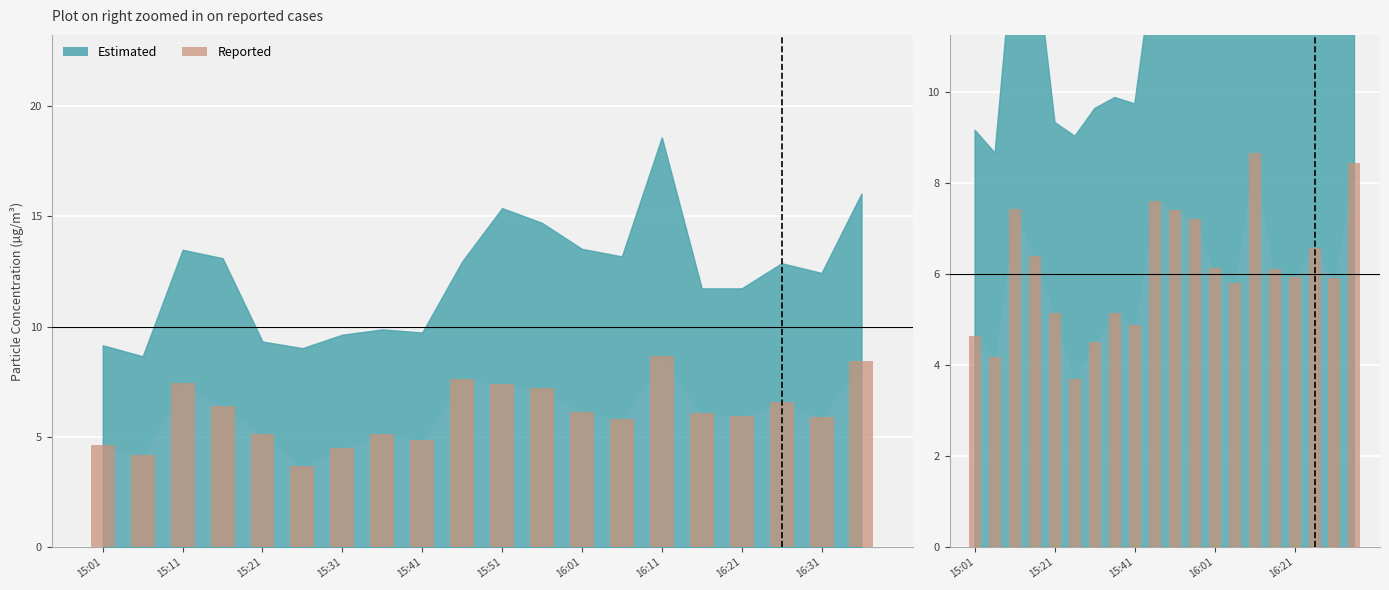

What is the average value?

6.1